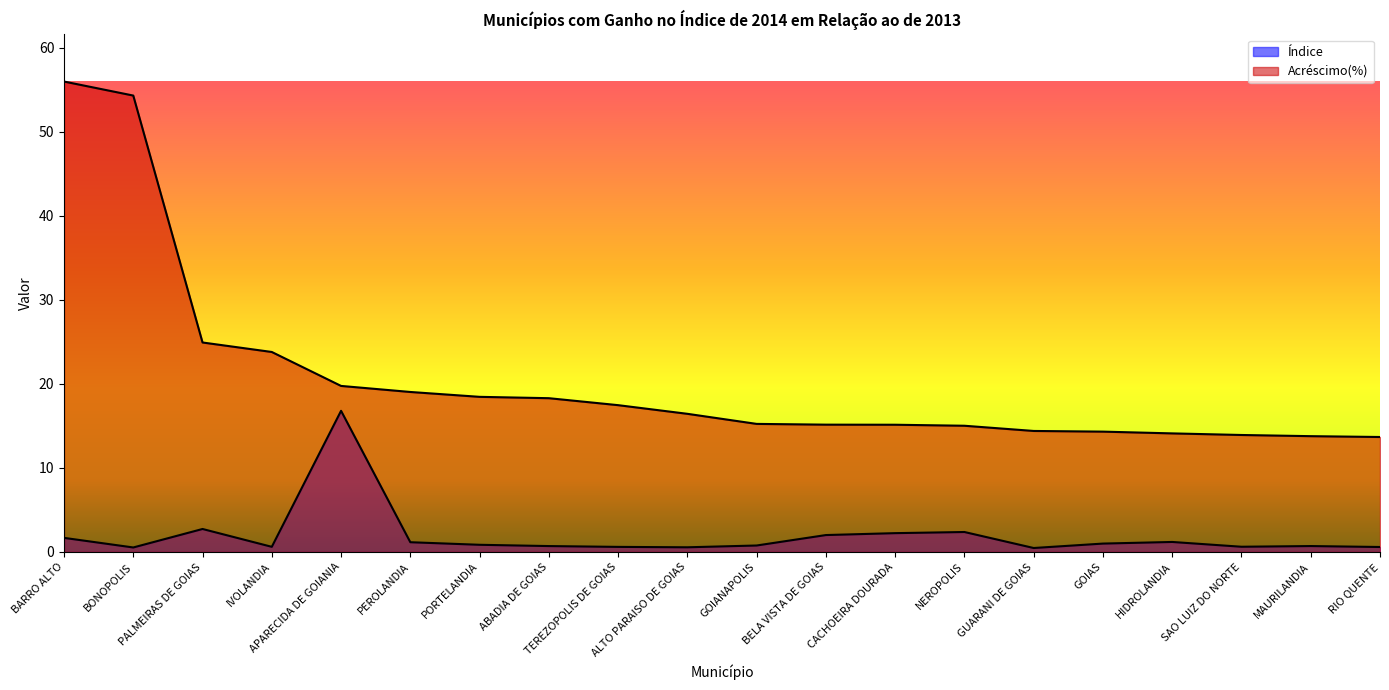

Which has a higher value, CACHOEIRA DOURADA or ALTO PARAISO DE GOIAS?

CACHOEIRA DOURADA